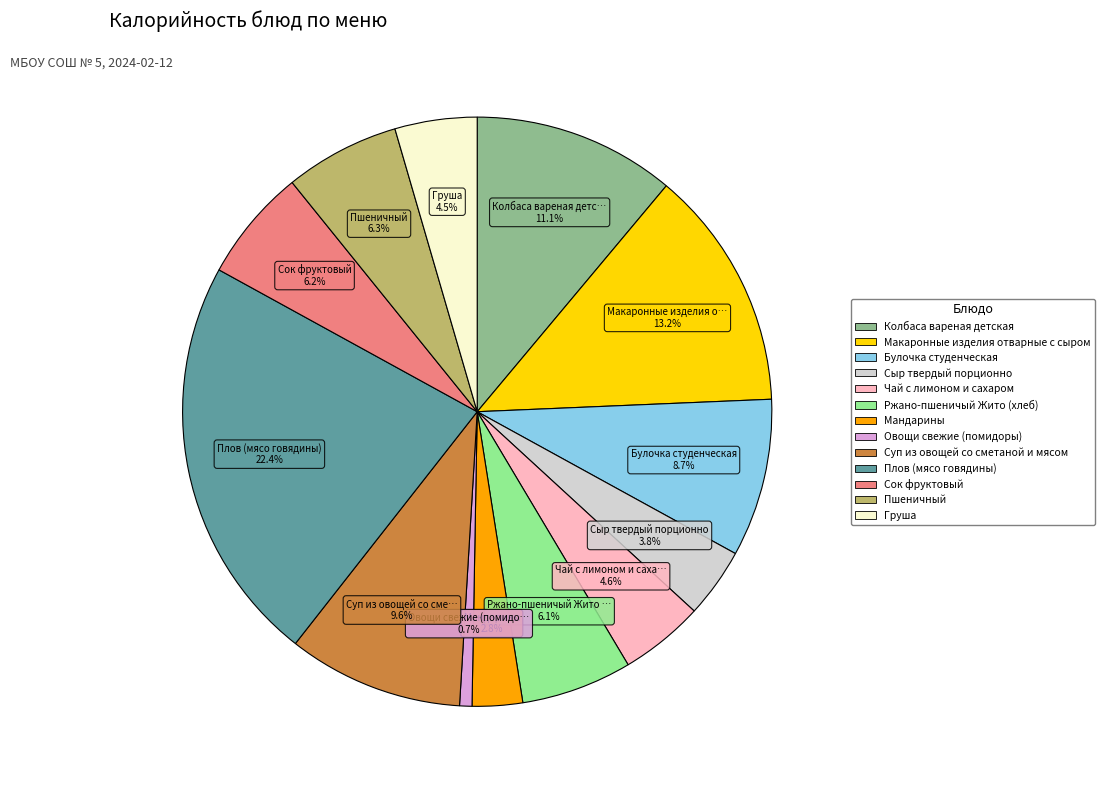

Does Колбаса вареная детская represent more than half of the total?

No